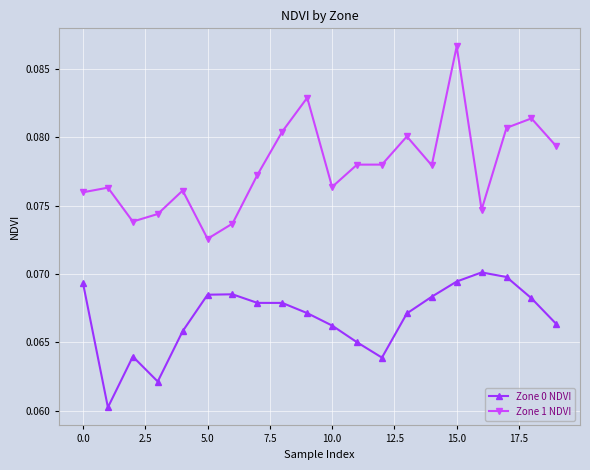

Rank the series by their maximum value, from lowest to highest.

Zone 0 NDVI, Zone 1 NDVI